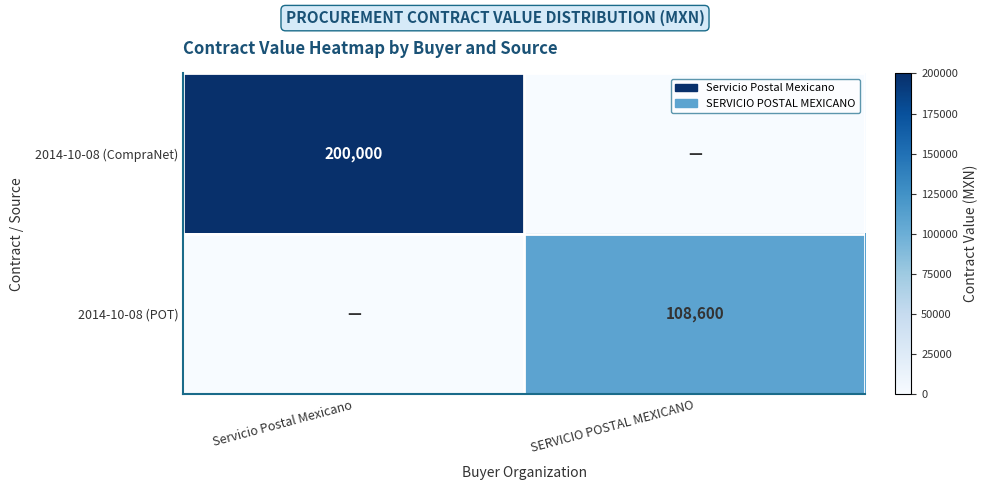

How many distinct data groups are displayed?

2